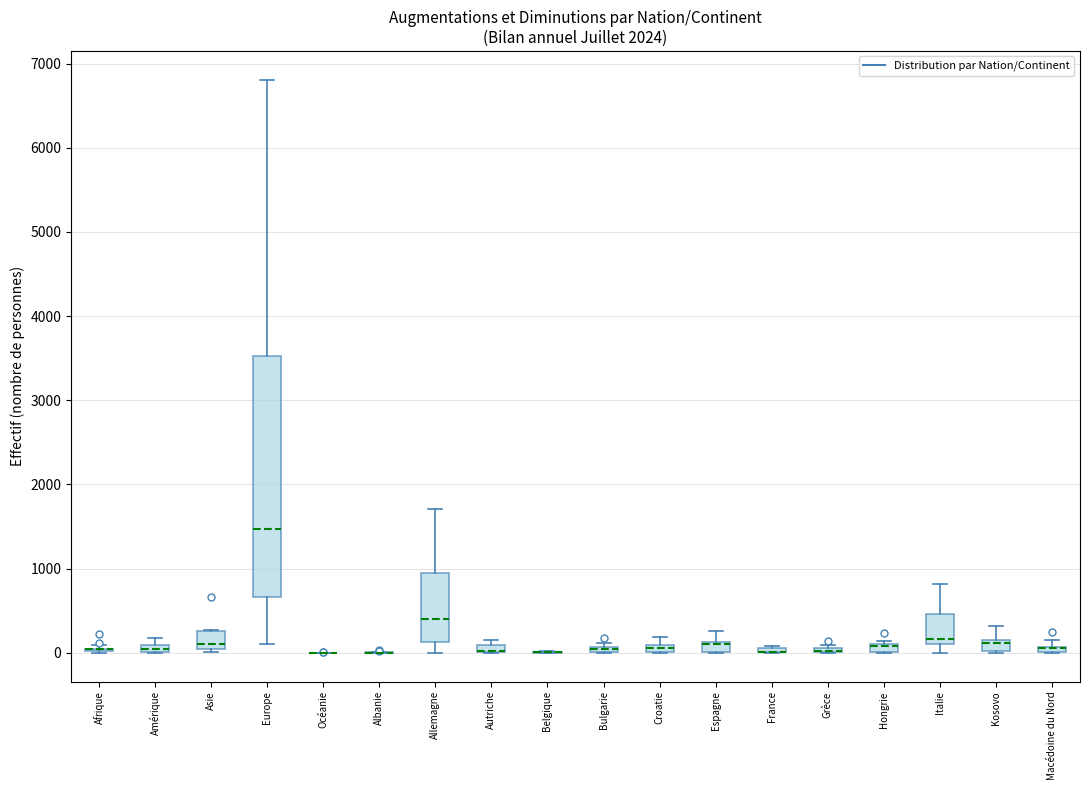

Where is the upper edge of the box for France on the y-axis? The values are not printed on the chart, so give them approximately, as read against the axis.

100